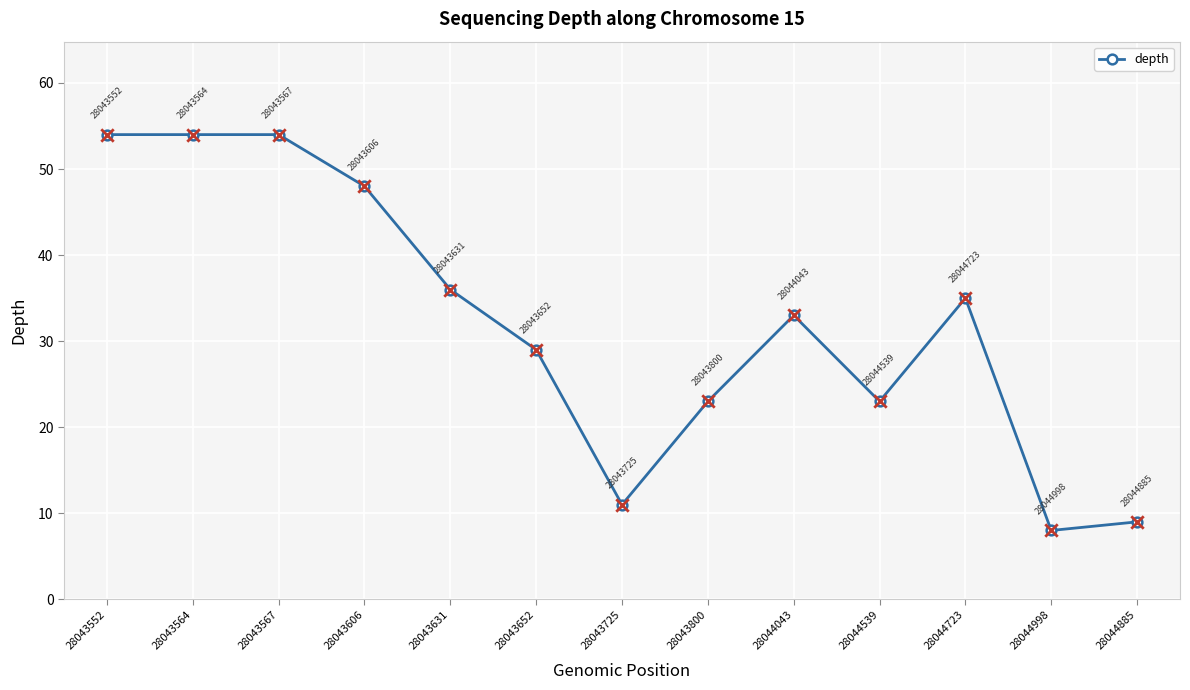

Between 28044043 and 28044539, which is larger?

28044043